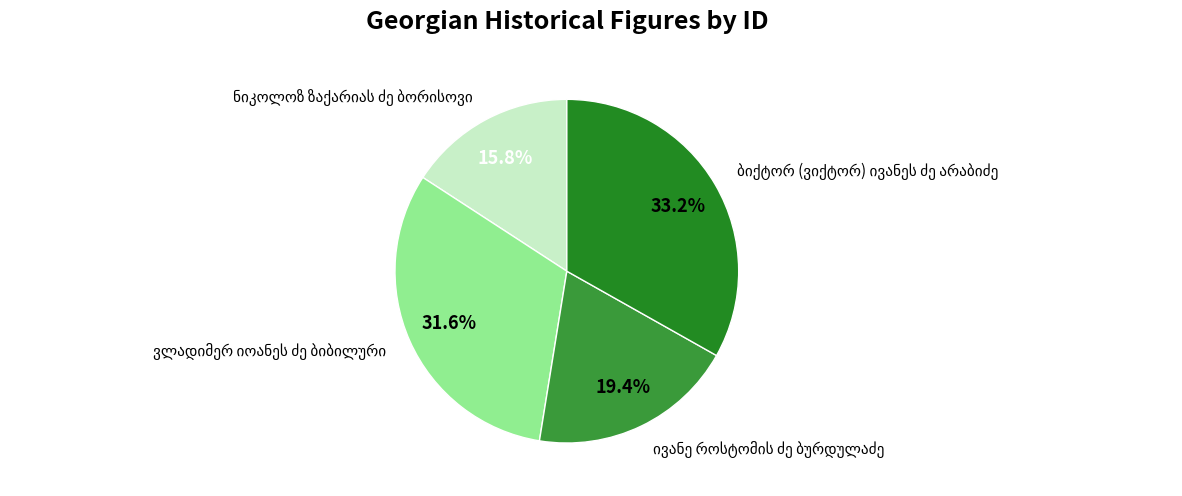

Does any single category account for the majority?

No